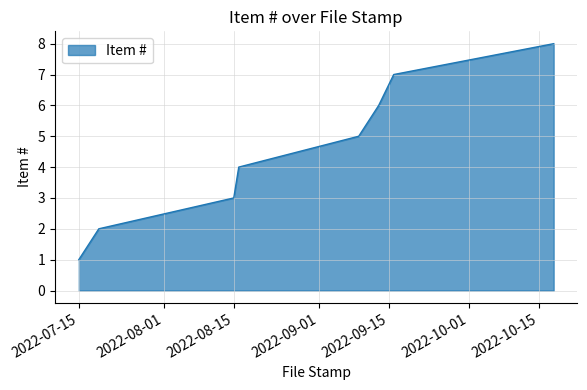

How many categories are shown in the chart?

8